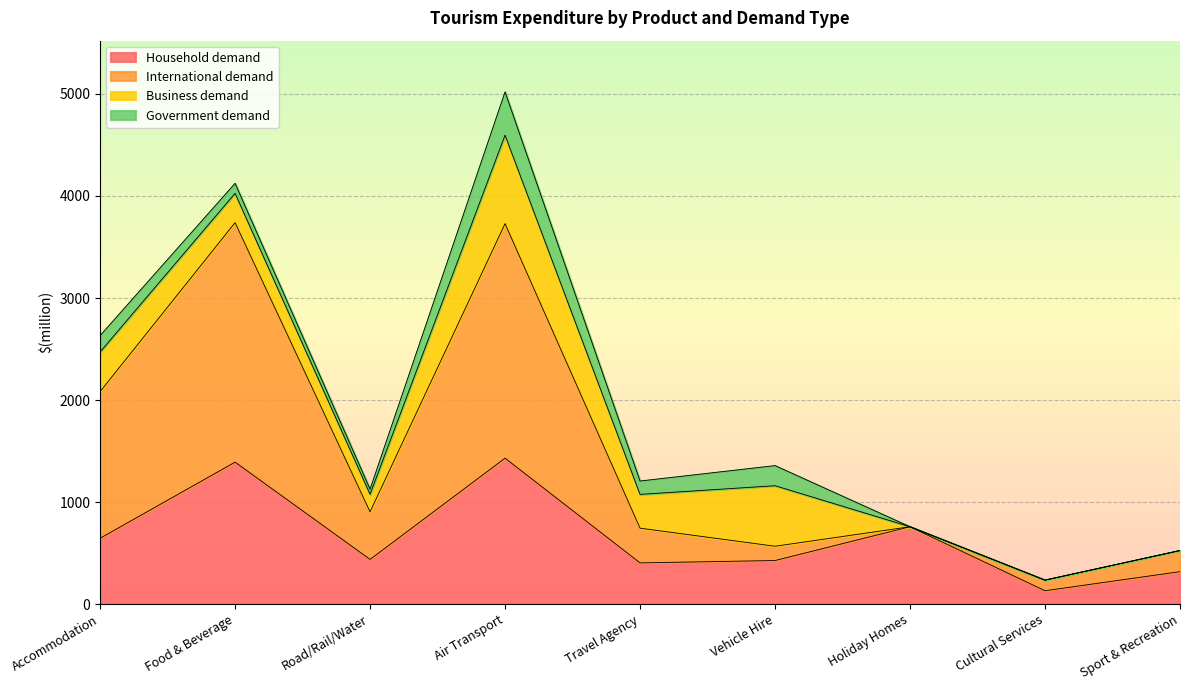

The value of Household demand at Road/Rail/Water is 439. True or false?

True